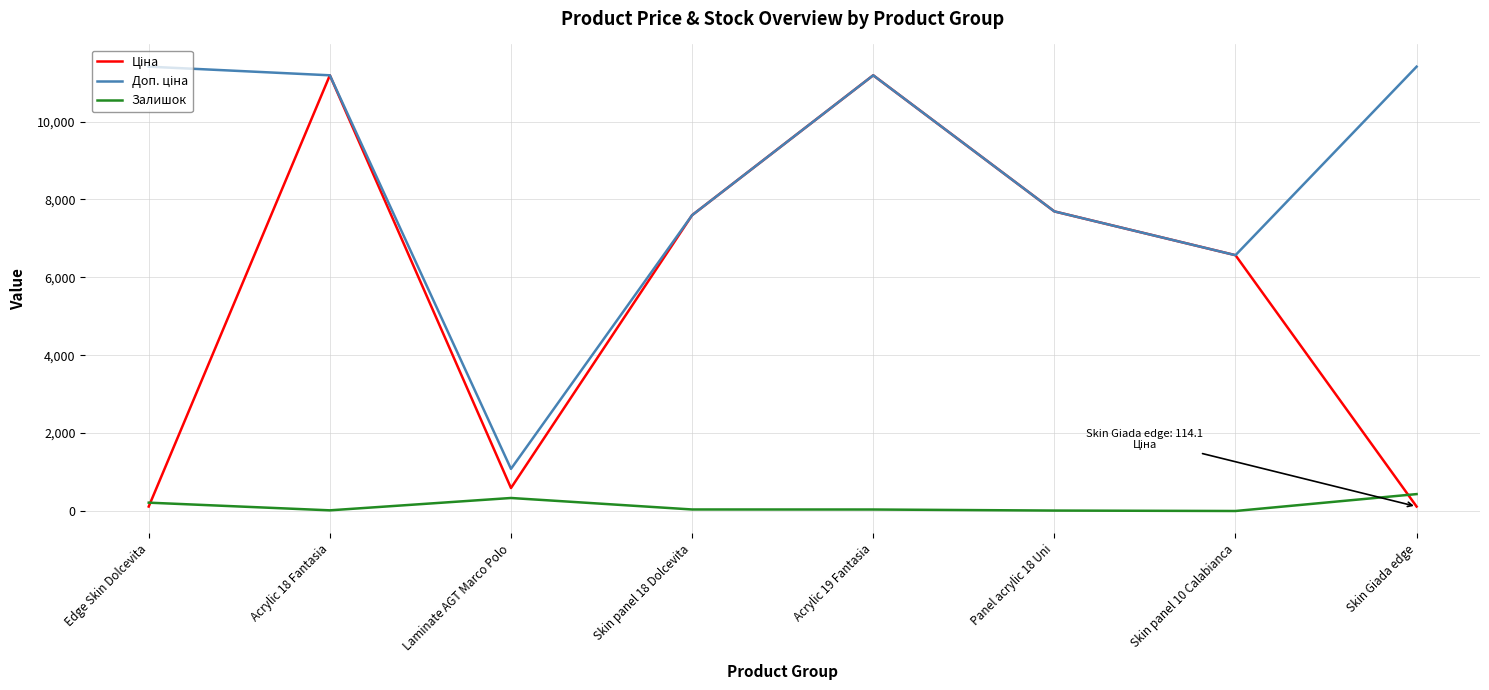

What is the greatest value displayed?

11410.0